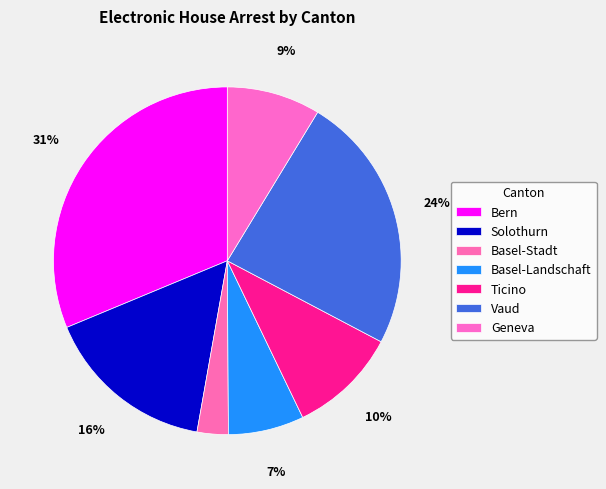

Does Basel-Landschaft represent more than half of the total?

No